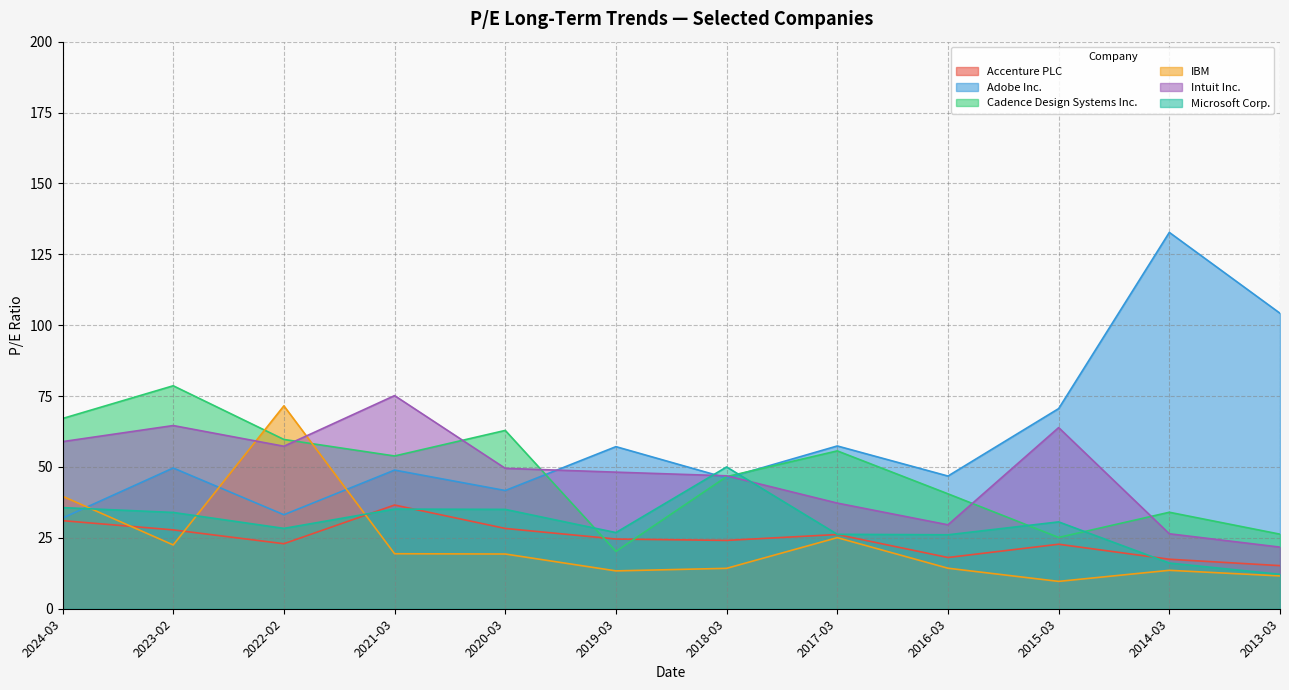

After their last crossing, which series has the higher values: Adobe Inc. or IBM?

Adobe Inc.